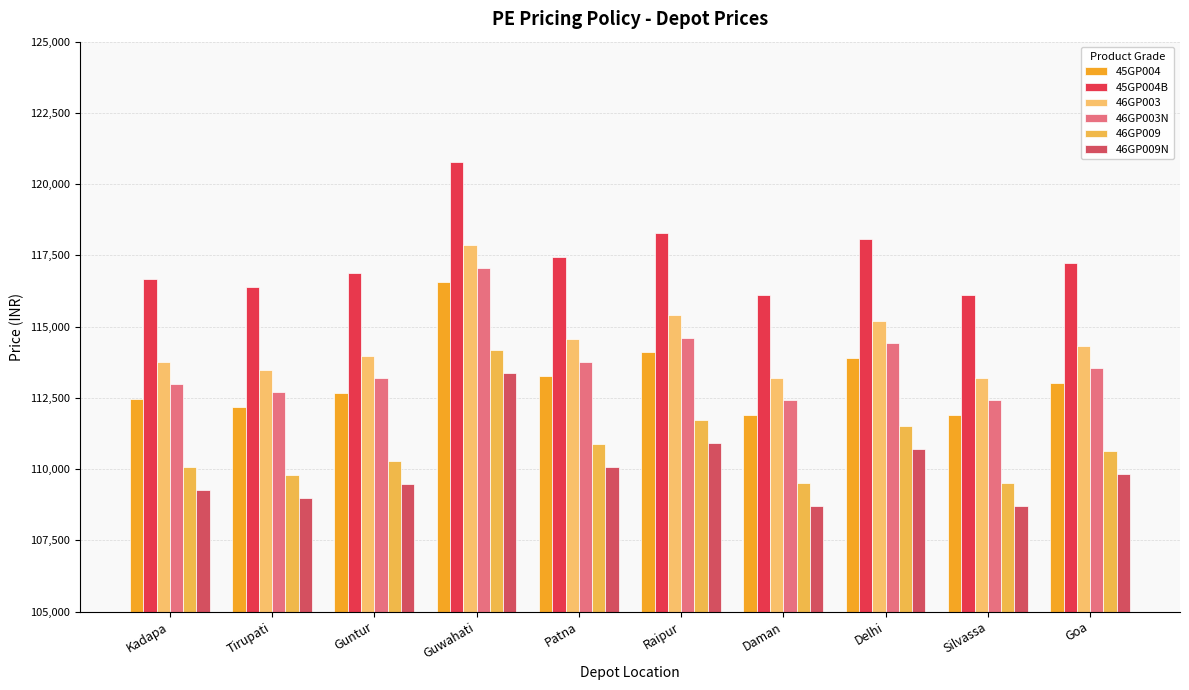

What is the difference between the second highest and second lowest values in the 46GP009 series?

2200